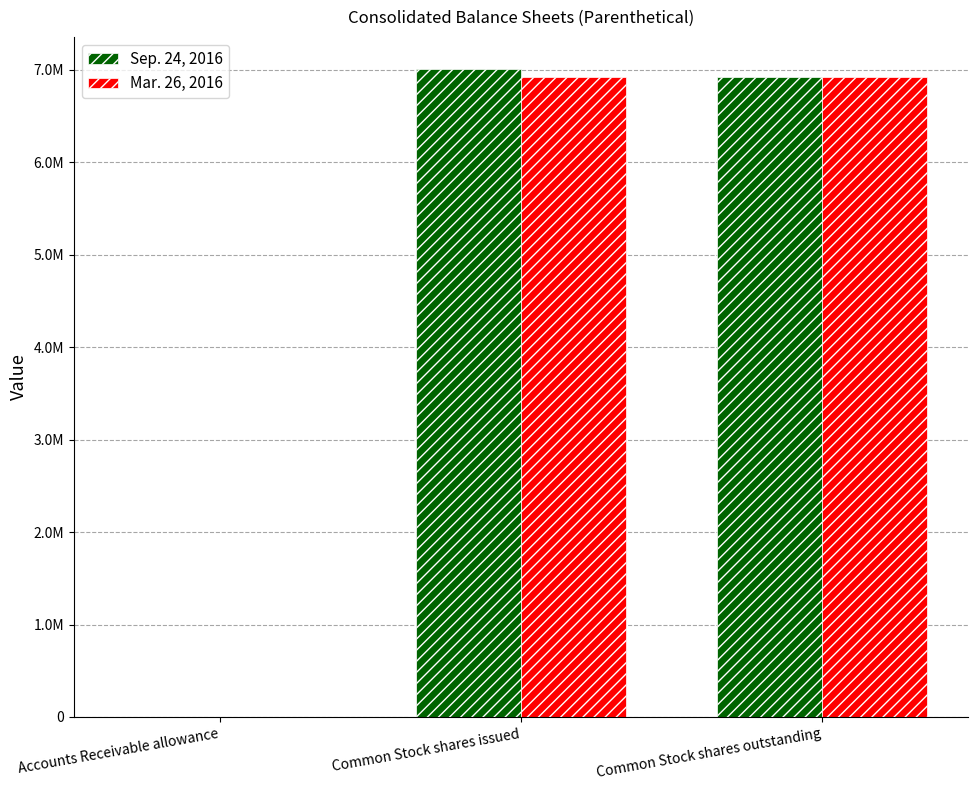

Read the Sep. 24, 2016 value at Accounts Receivable allowance, to the nearest 100.

200